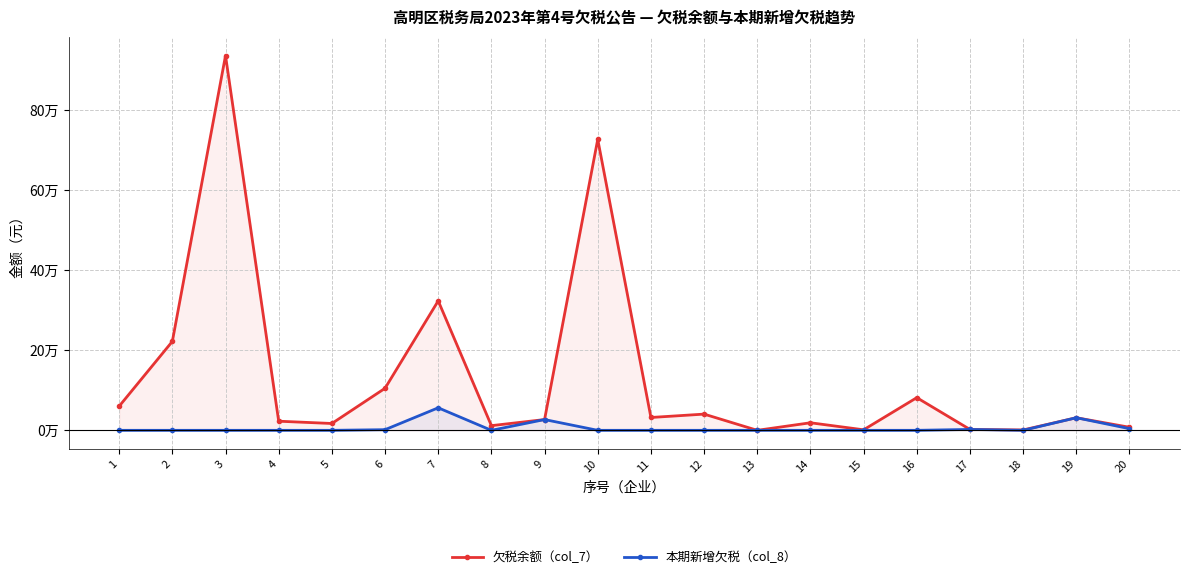

How many lines are shown in the chart?

2